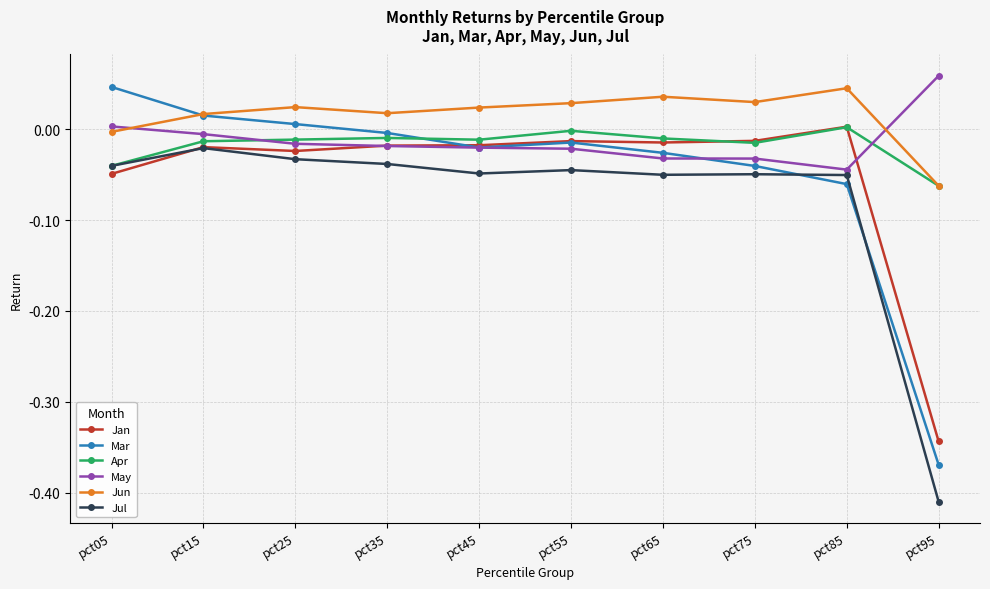

At how many categories does at least one series exceed 0?

10